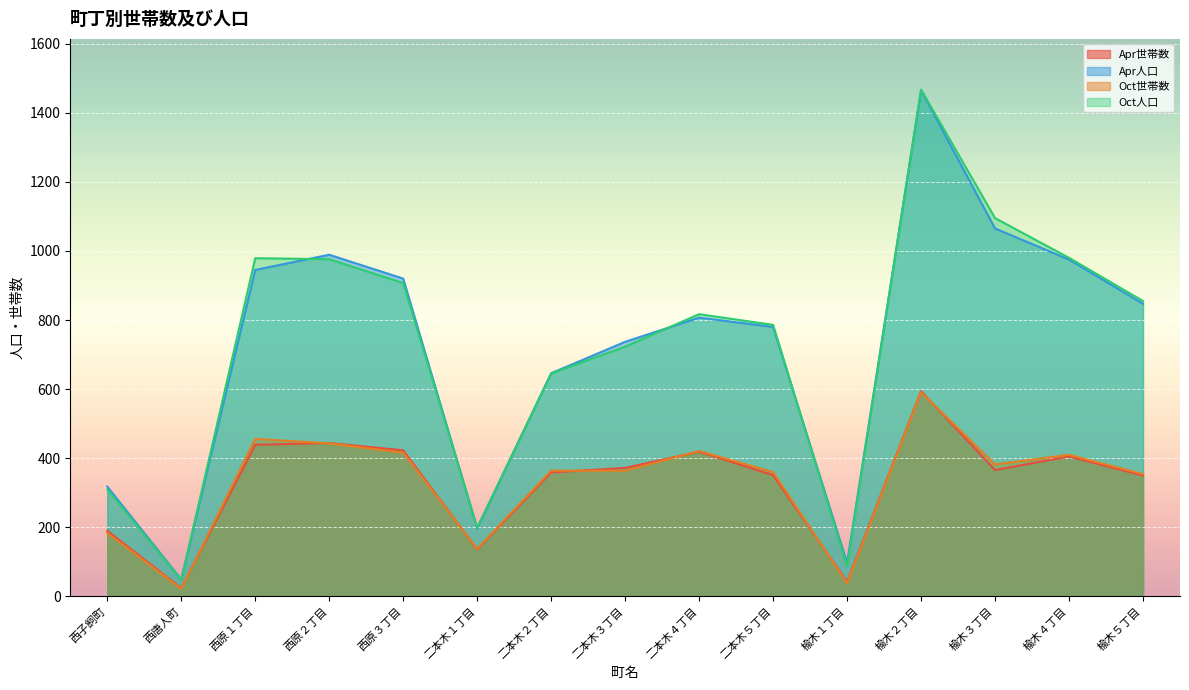

How many data points does each series have?

15